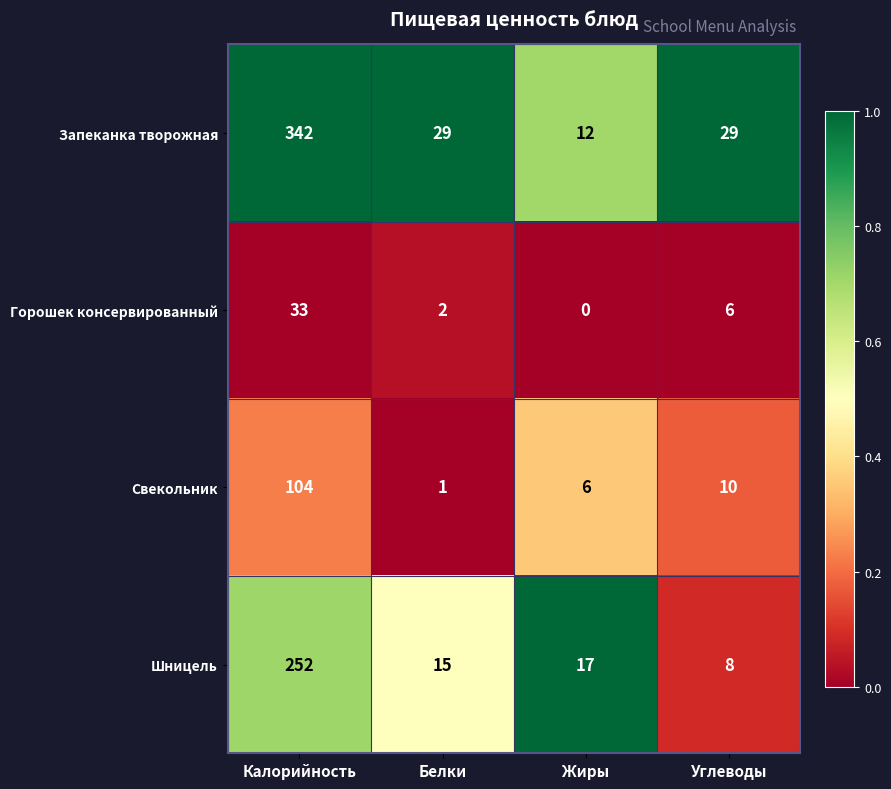

What is the difference between the highest and lowest values at Калорийность?

309